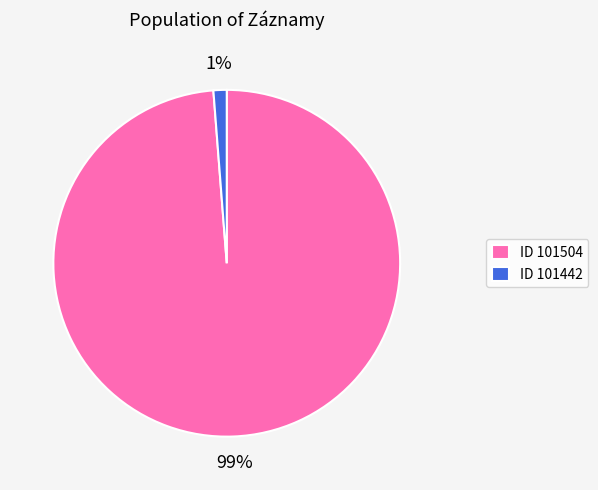

Is there any slice that represents more than half of the pie?

Yes